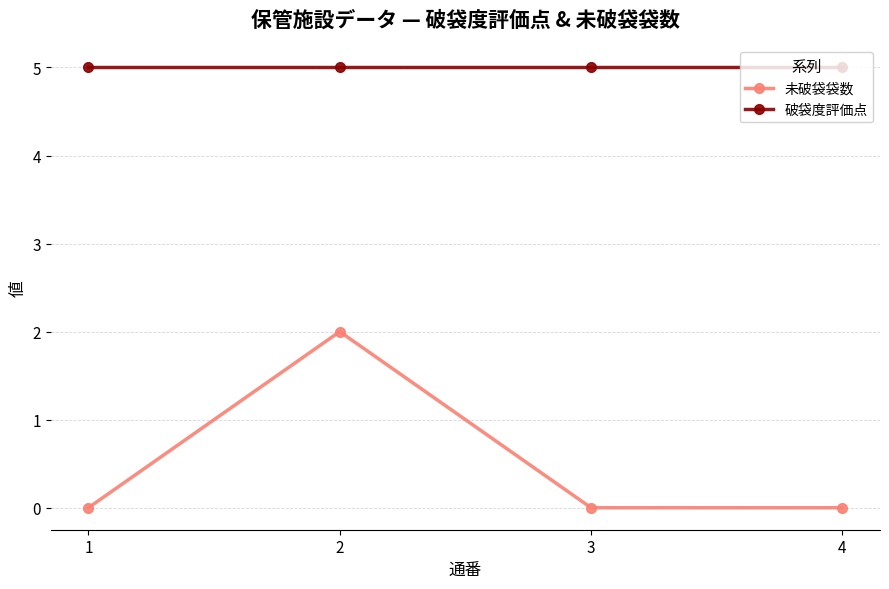

What is the sum of all 破袋度評価点 values?

20